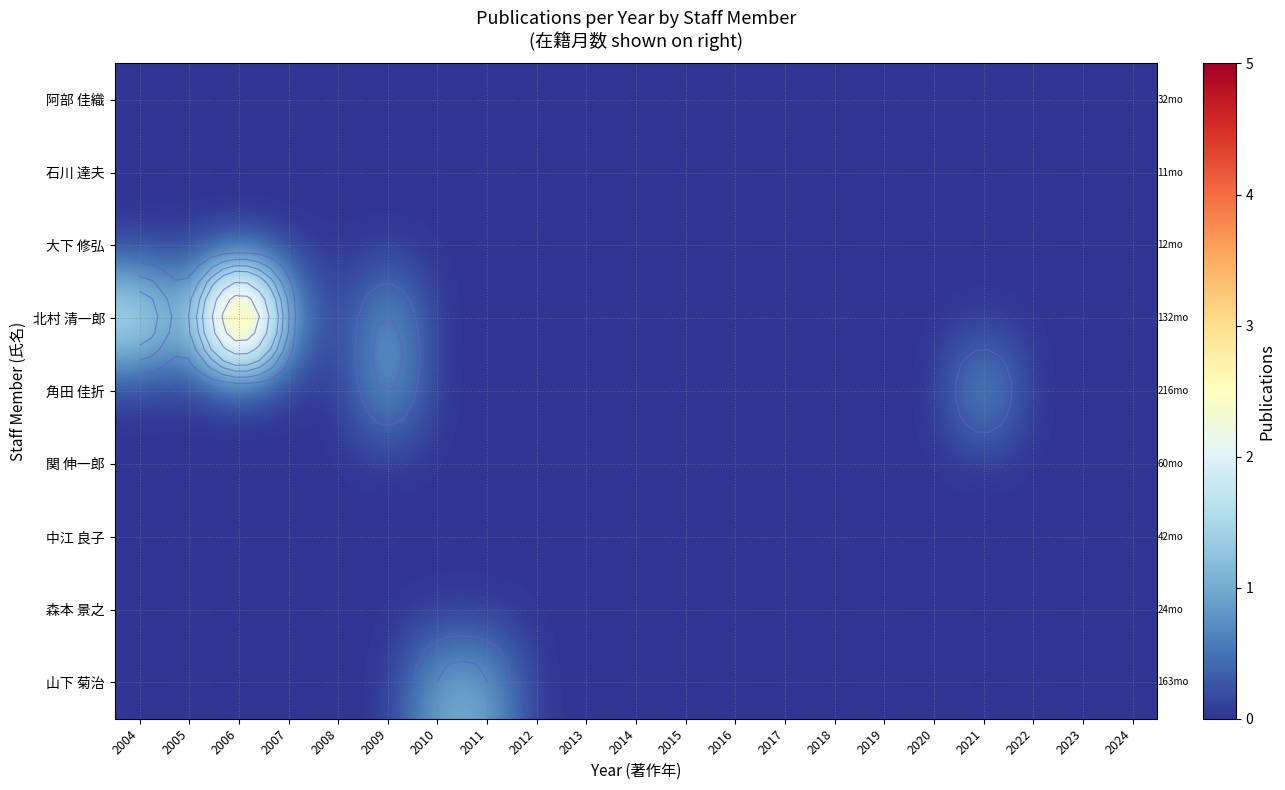

Which has a higher value, 2020 or 2009?

2020